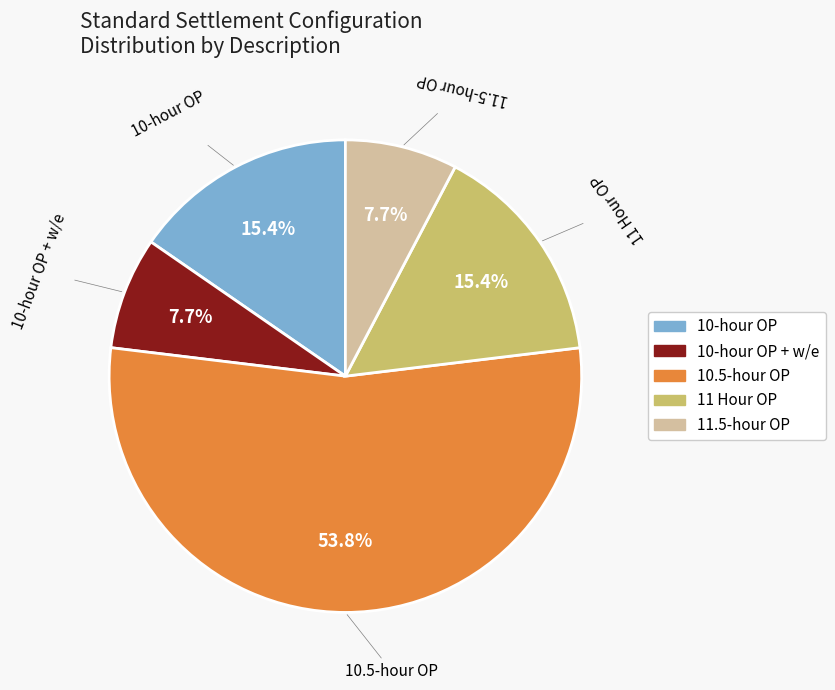

To the nearest percent, what portion does 11.5-hour OP represent?

8%